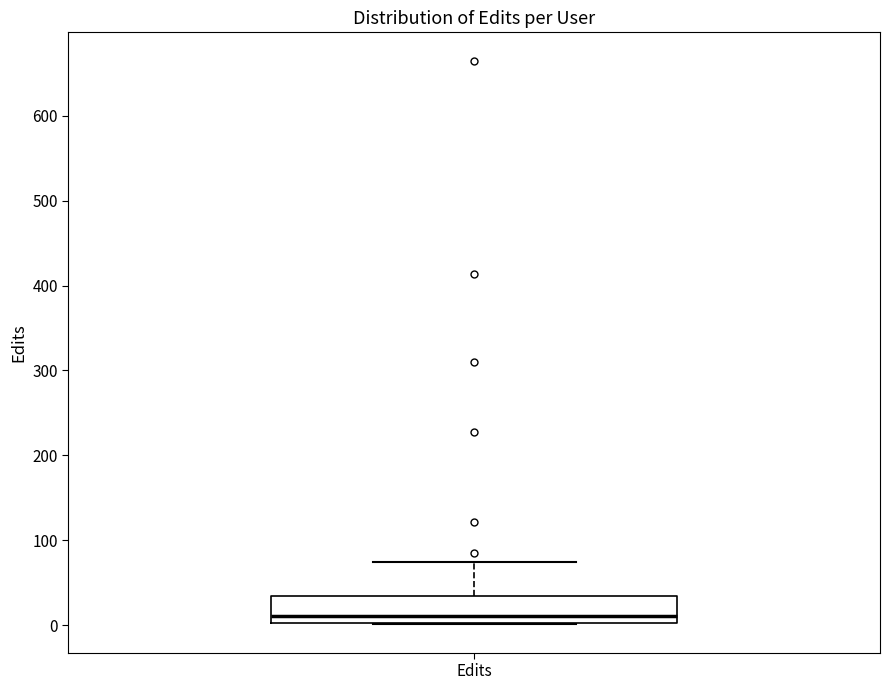

Where does the median line of the box for Edits sit on the y-axis? The values are not printed on the chart, so give them approximately, as read against the axis.

10